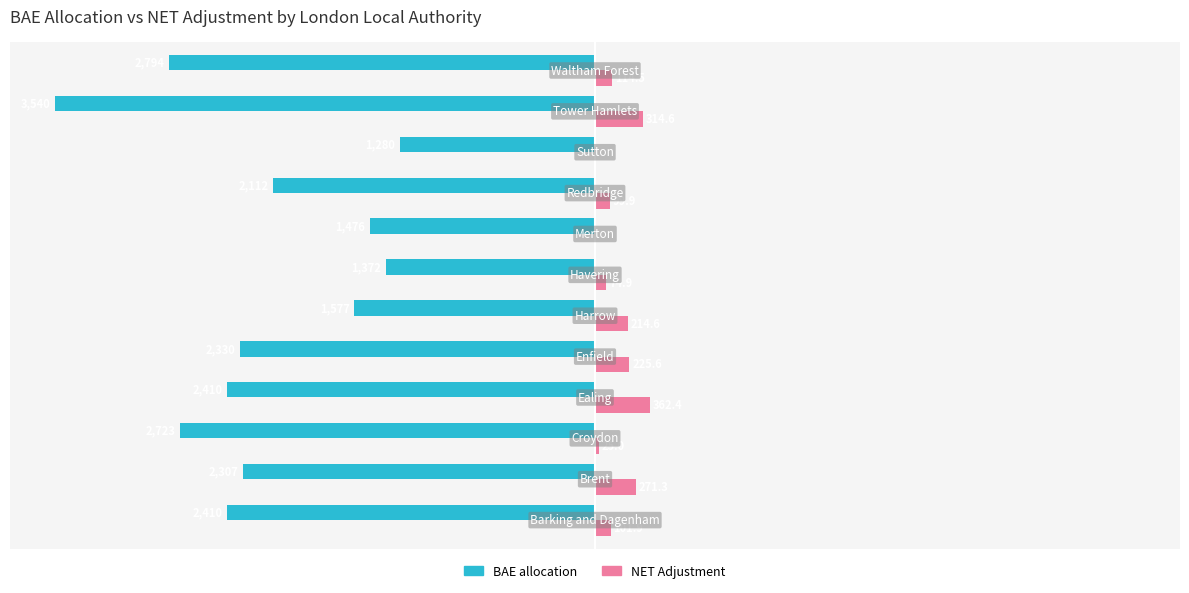

What are all the series names shown in the legend?

BAE allocation, NET Adjustment